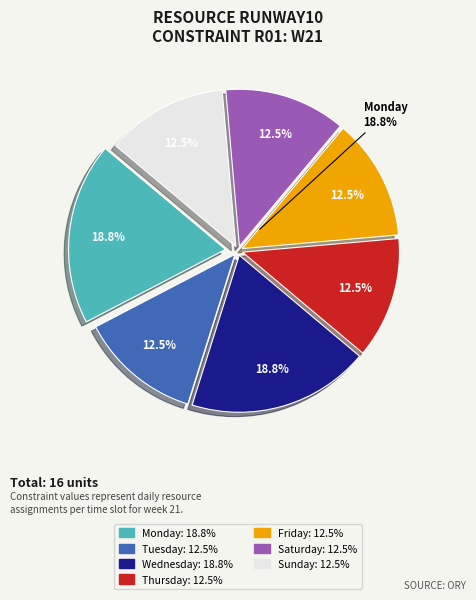

True or false: Friday accounts for 1% of the total.

False